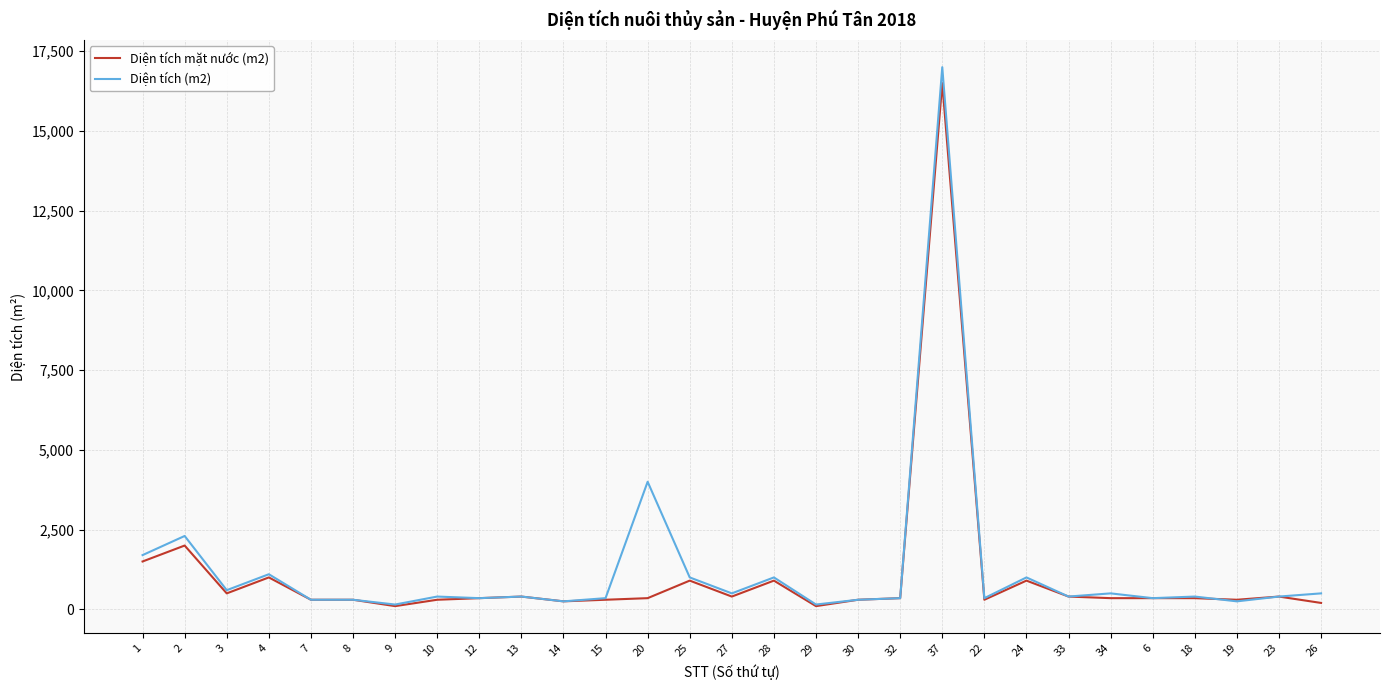

What is the sum of all Diện tích (m2) values?

36650